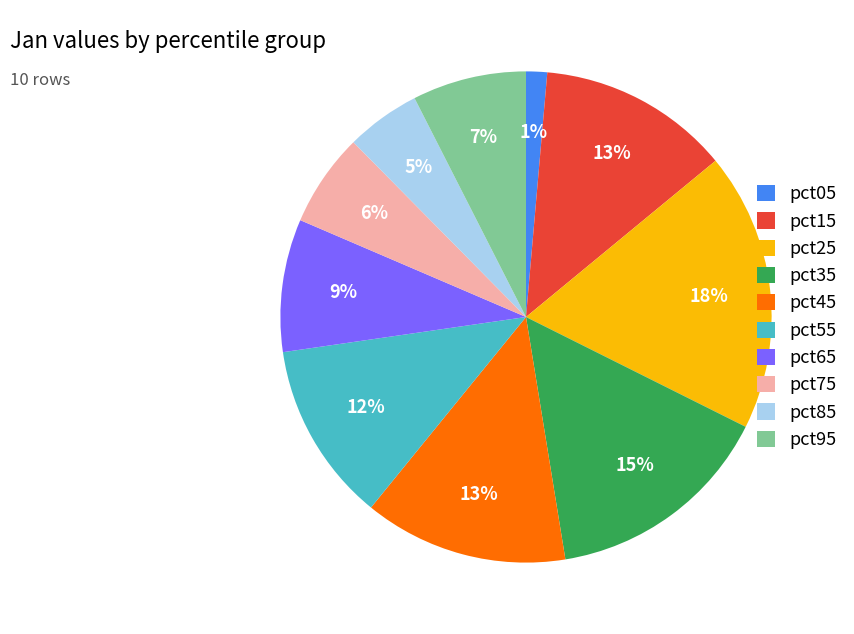

Does pct65 represent more than half of the total?

No